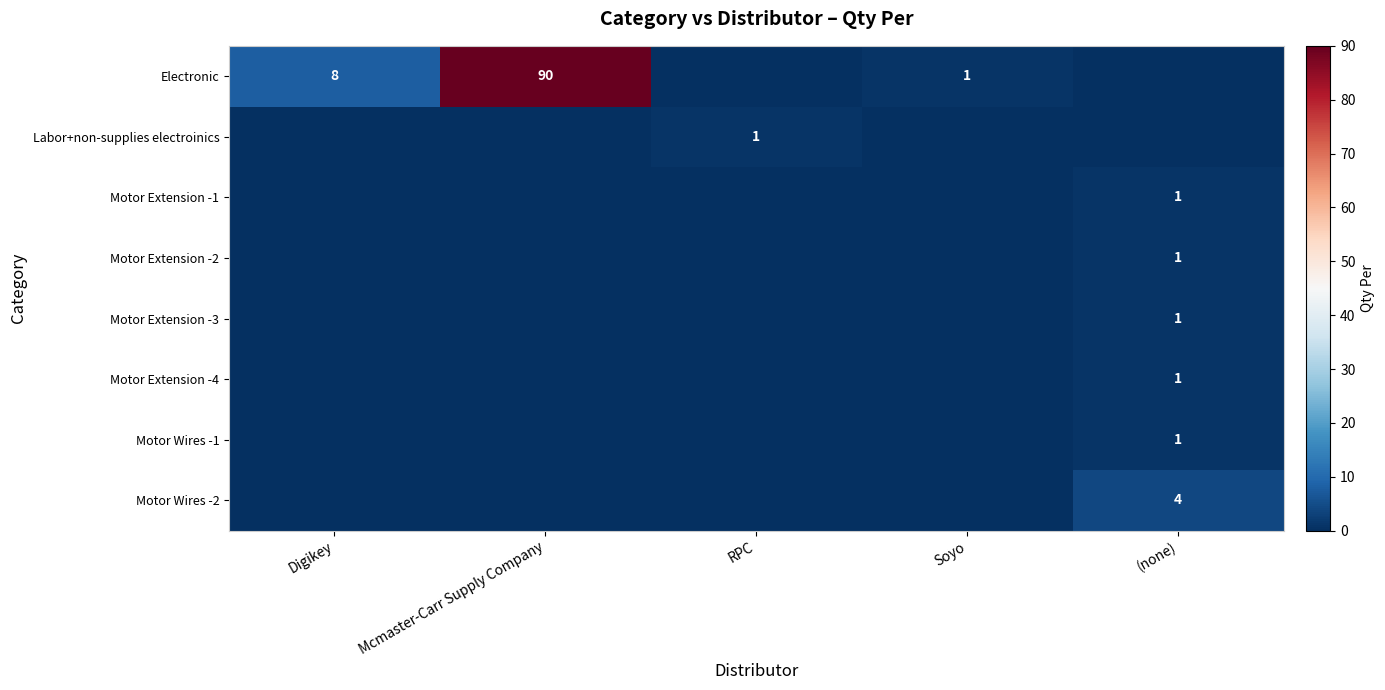

Is it true that Electronic equals 8 at Digikey?

True